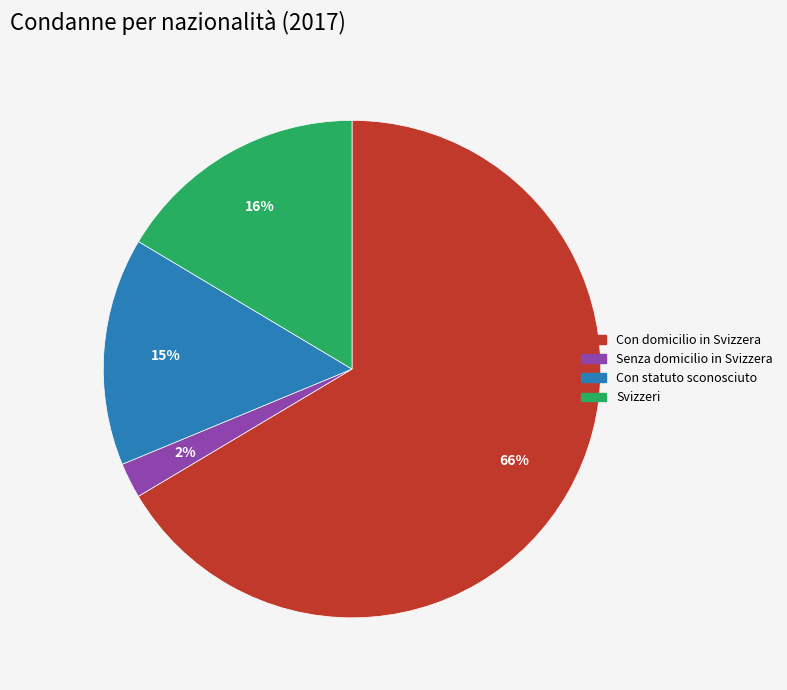

To the nearest percent, what is the average slice percentage?

25%